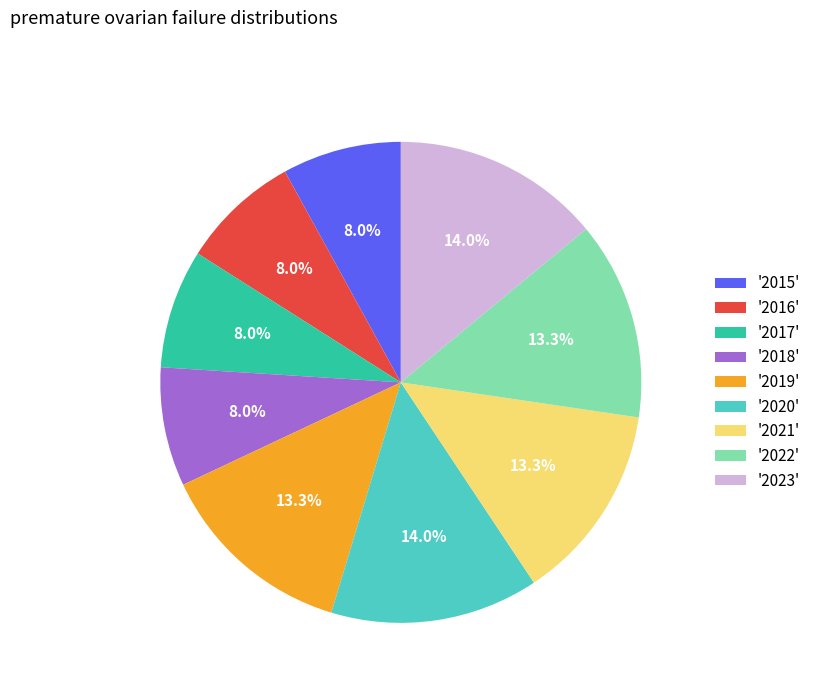

Is there a majority slice in this chart?

No